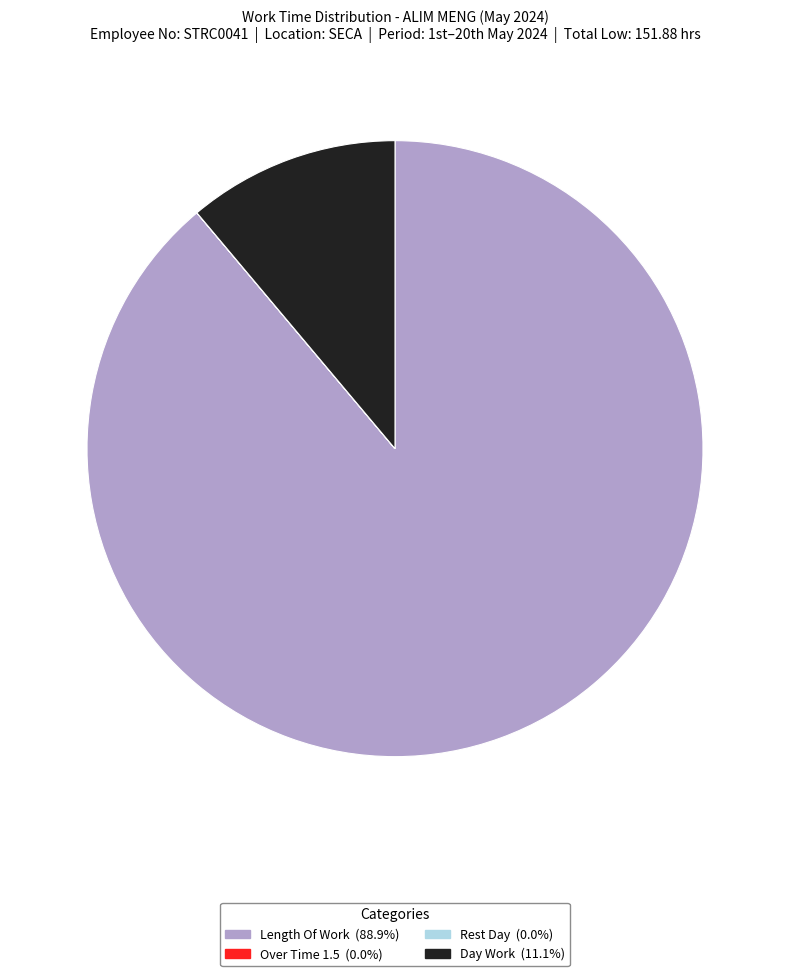

Is there a majority slice in this chart?

Yes